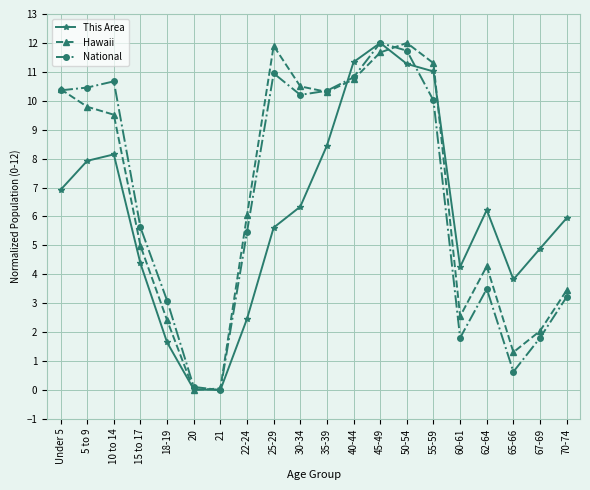

What is the spread (max minus min) of values at 15 to 17?

1.2